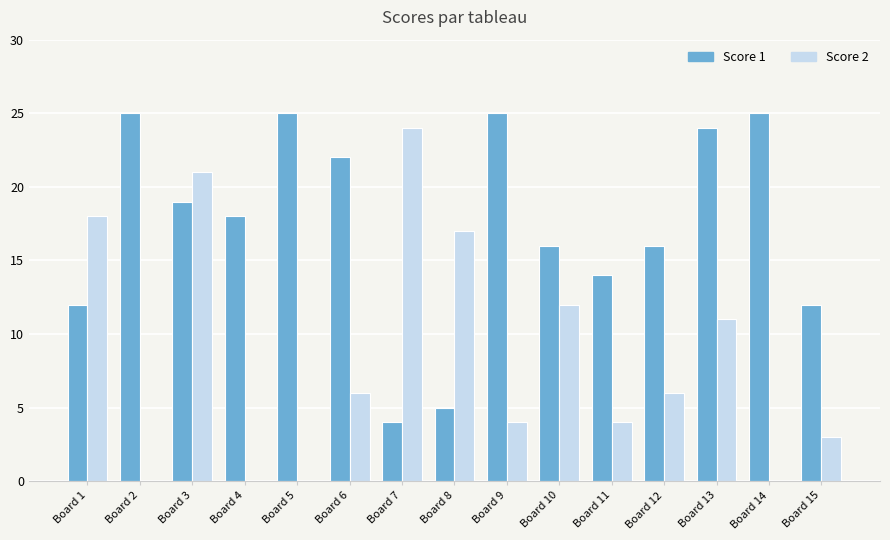

The value of Score 1 at Board 1 is 20. True or false?

False